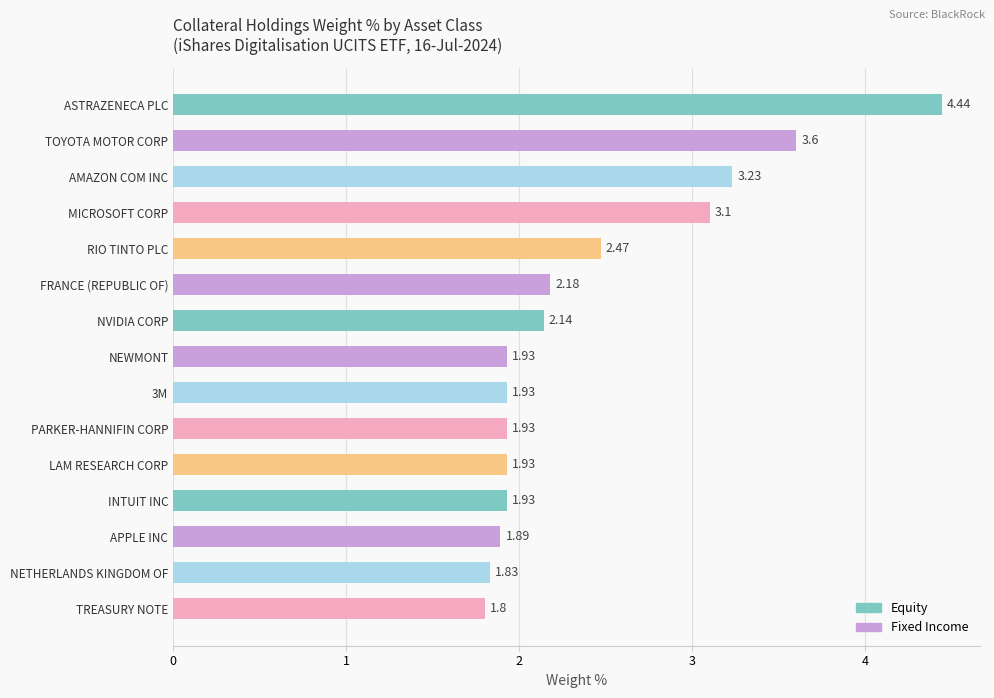

What is the ratio of the value at INTUIT INC to the value at NEWMONT?

1.0